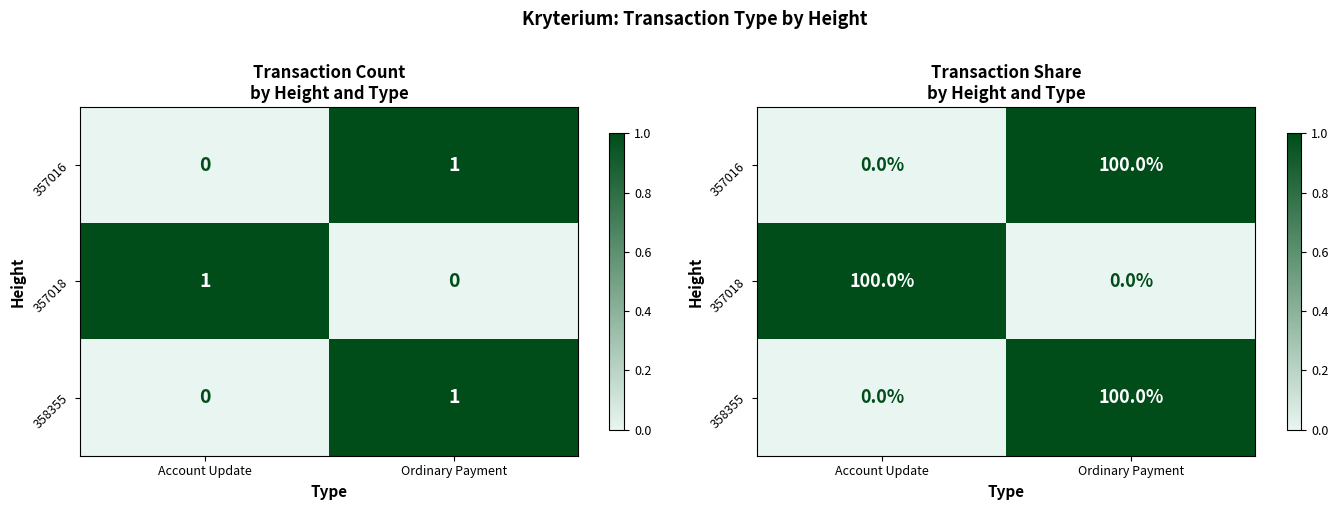

True or false: 357016 has a value of 1 at Ordinary Payment.

True